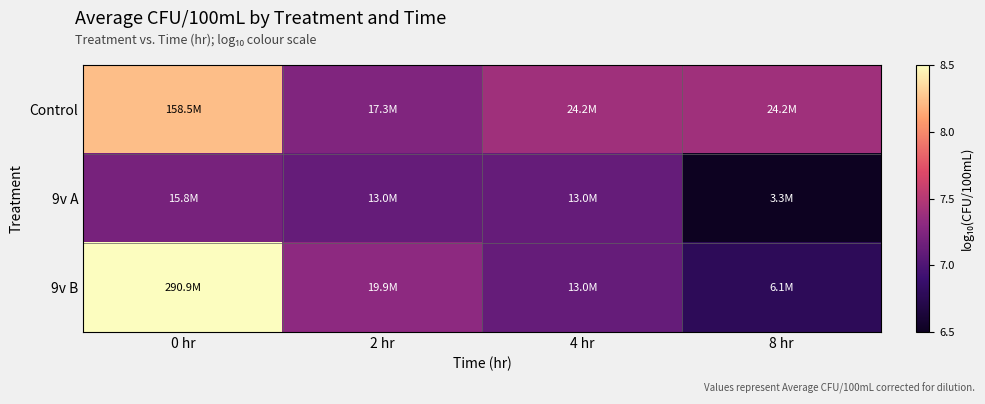

Which label corresponds to the largest value in the chart?

0 hr